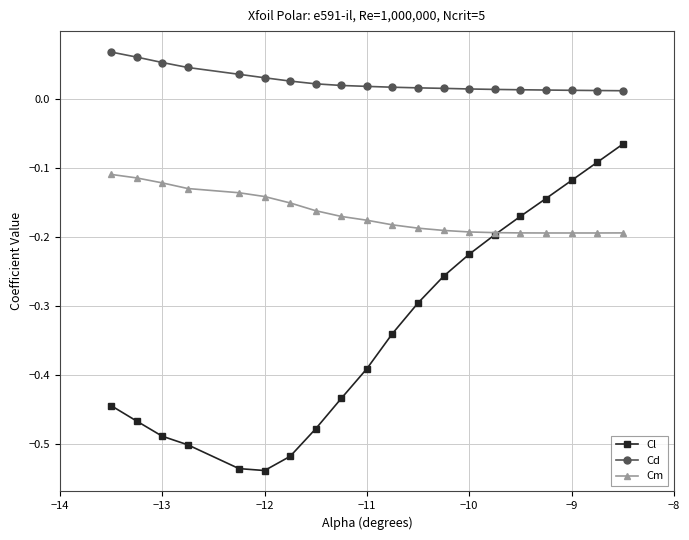

Rank the series by their maximum value, from highest to lowest.

Cd, Cl, Cm